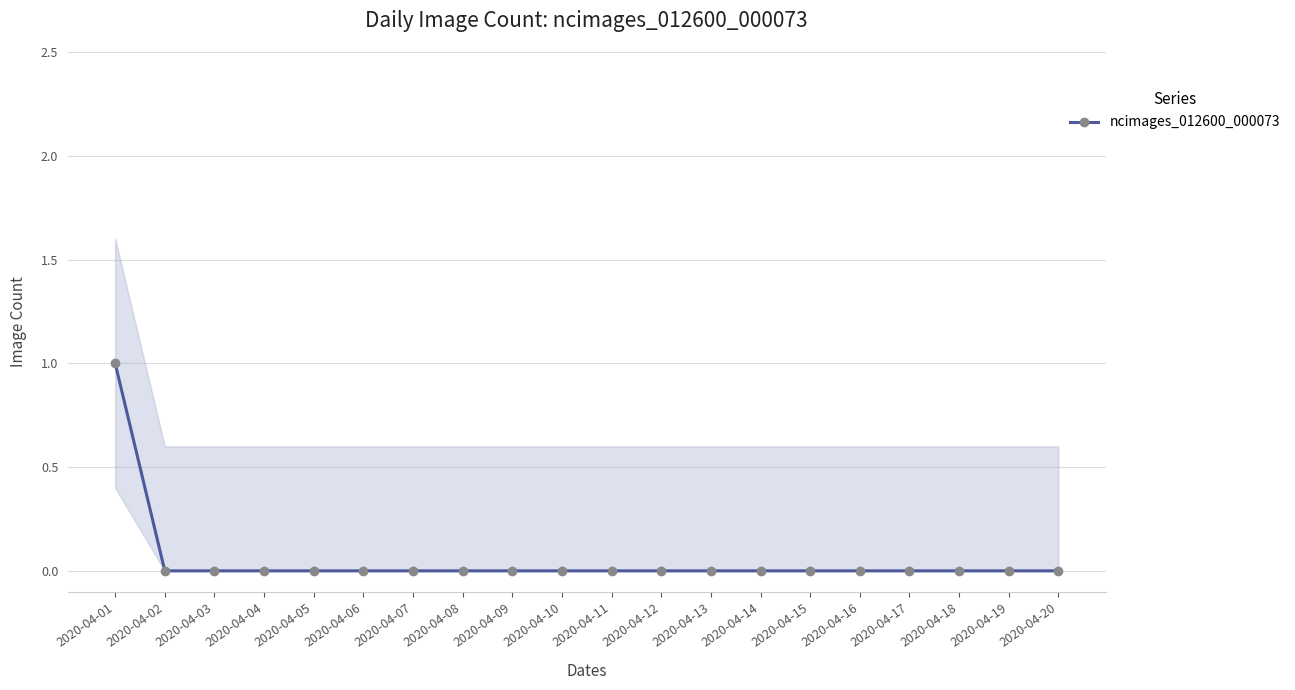

List the labels in order of value, smallest first.

2020-04-02, 2020-04-03, 2020-04-04, 2020-04-05, 2020-04-06, 2020-04-07, 2020-04-08, 2020-04-09, 2020-04-10, 2020-04-11, 2020-04-12, 2020-04-13, 2020-04-14, 2020-04-15, 2020-04-16, 2020-04-17, 2020-04-18, 2020-04-19, 2020-04-20, 2020-04-01